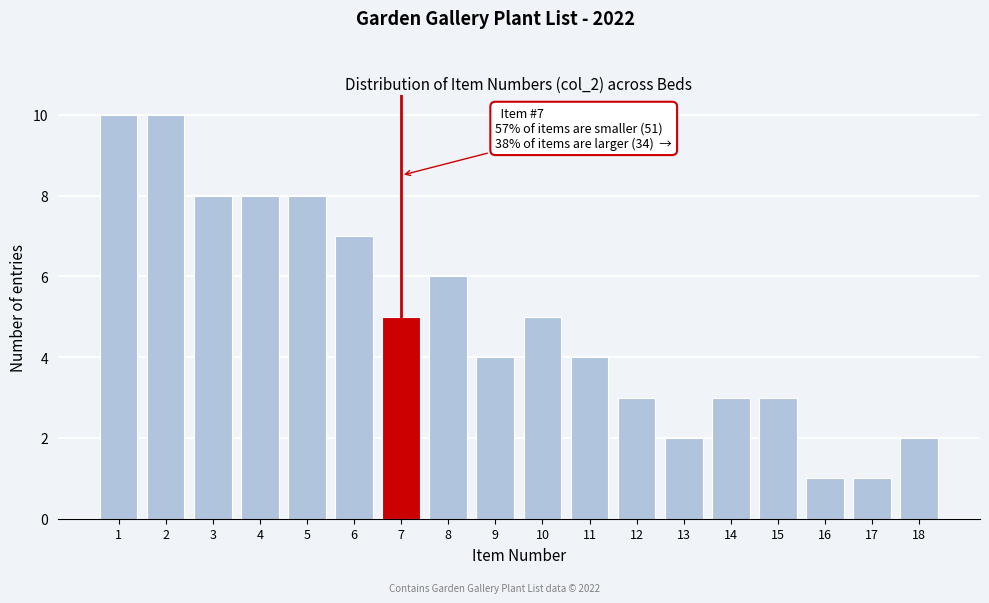

Reading left to right, what are all the values shown in this chart?

10	10	8	8	8	7	5	6	4	5	4	3	2	3	3	1	1	2